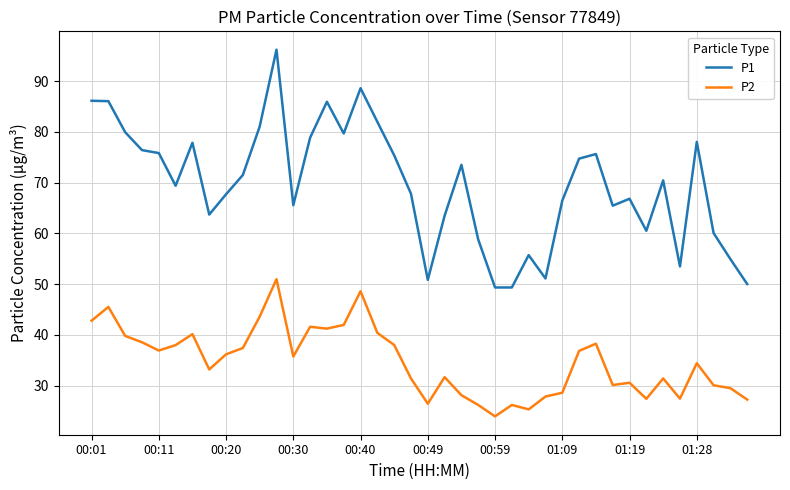

What is the greatest value displayed?

96.2